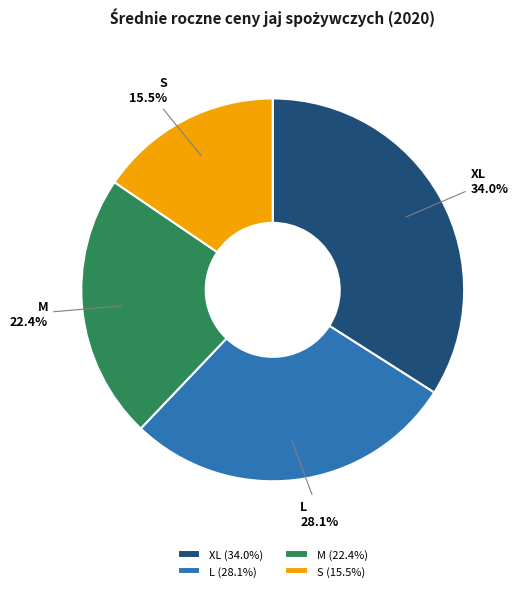

Is it true that XL is 22% of the pie?

False